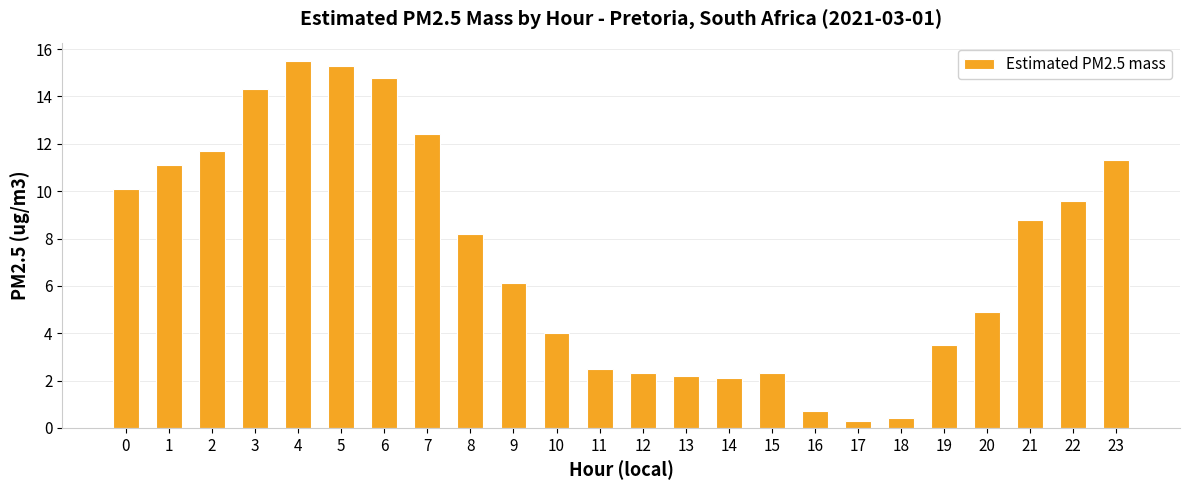

The chart shows a value of 11.7 at 21. True or false?

False